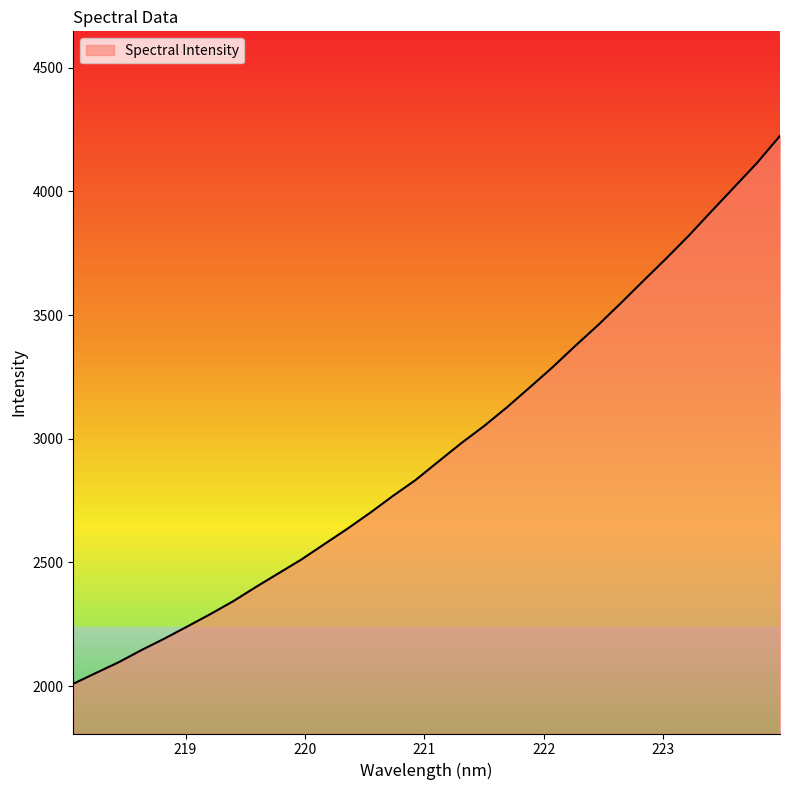

What is the minimum value shown in the chart?

2009.6